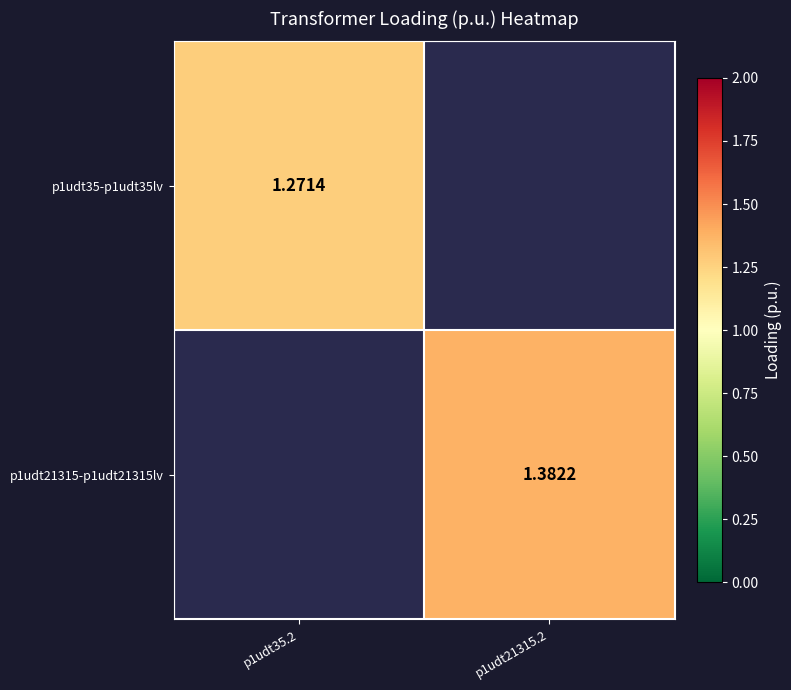

What is the total value across all series at p1udt35.2?

1.3